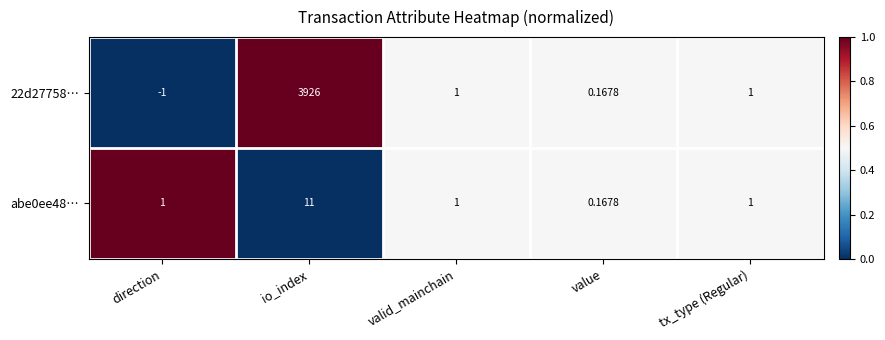

List the series in order of their peak value, highest first.

22d27758…, abe0ee48…